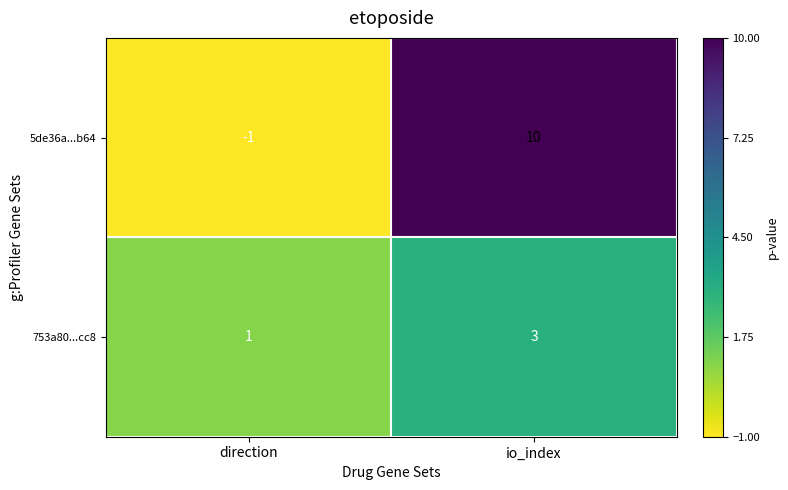

The 5de36a...b64 series shows 10 at io_index. True or false?

True